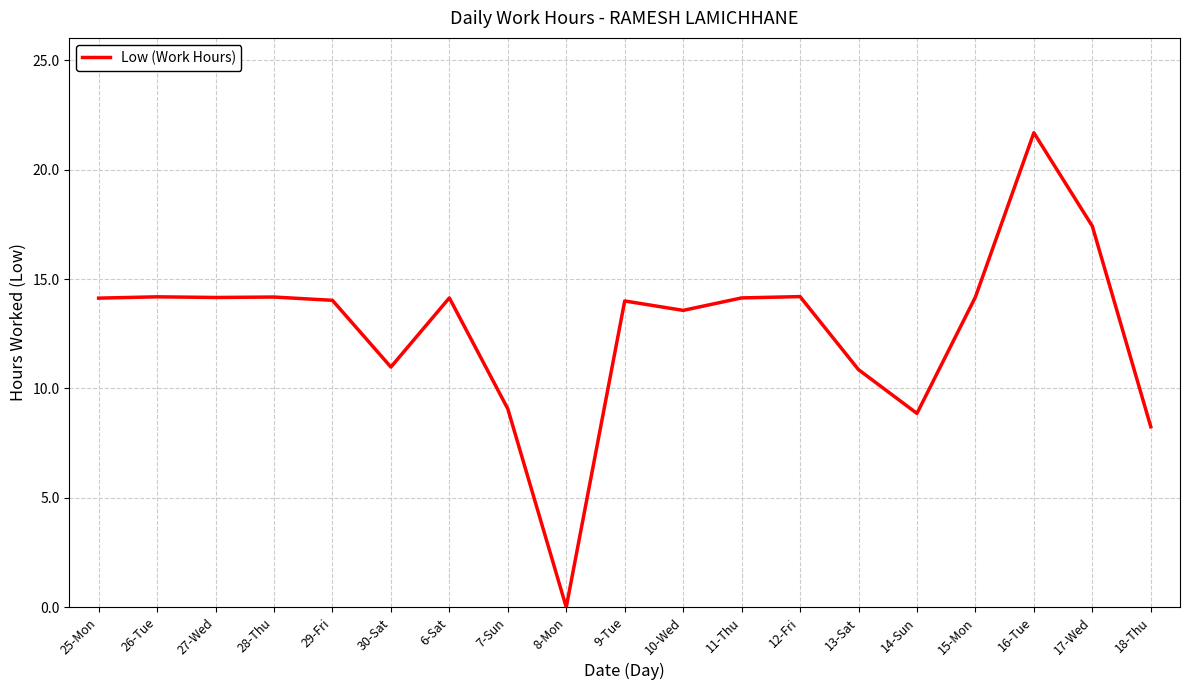

What is the difference between the maximum and minimum values?

21.7